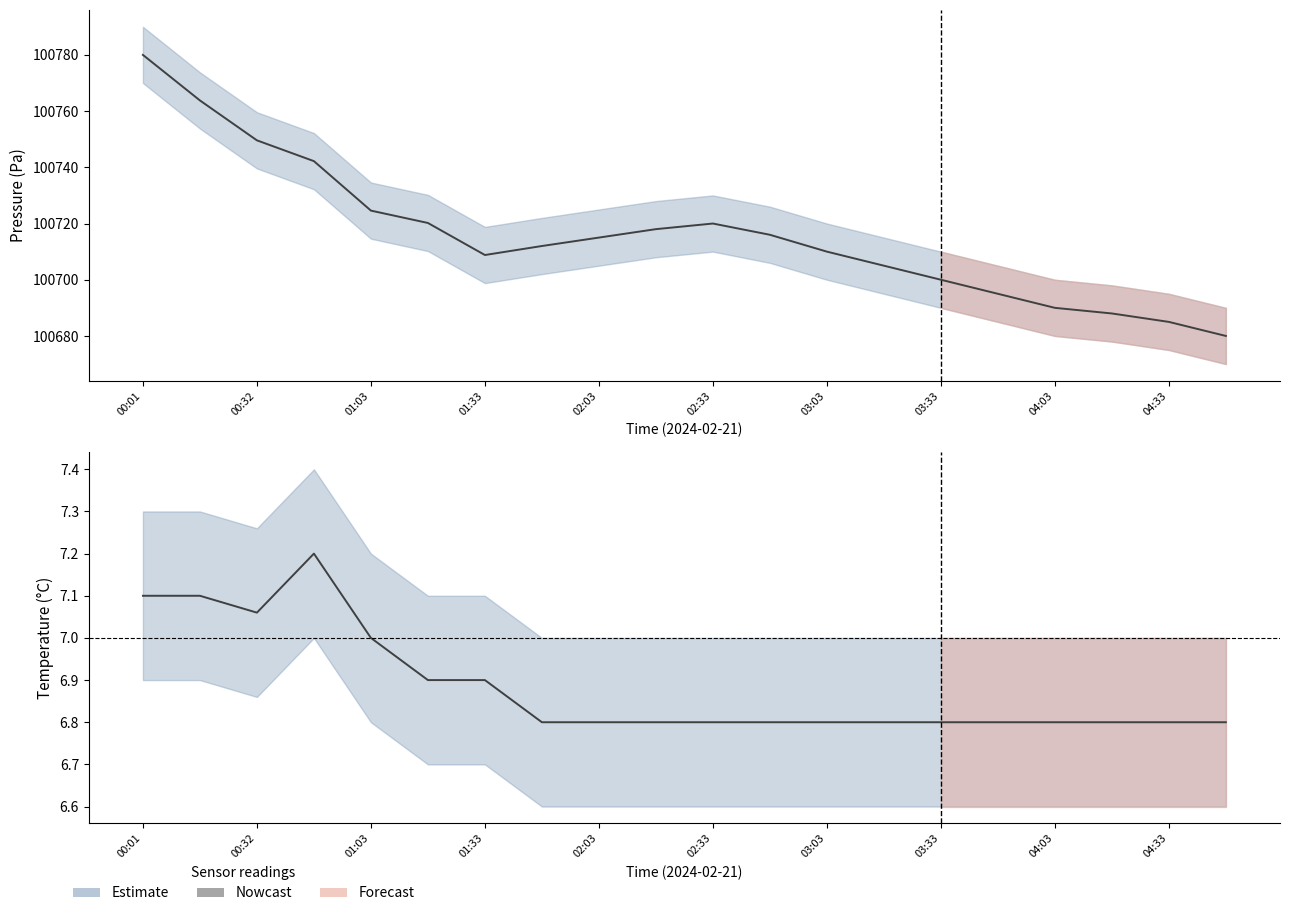

Which label corresponds to the smallest value in the chart?

03:33